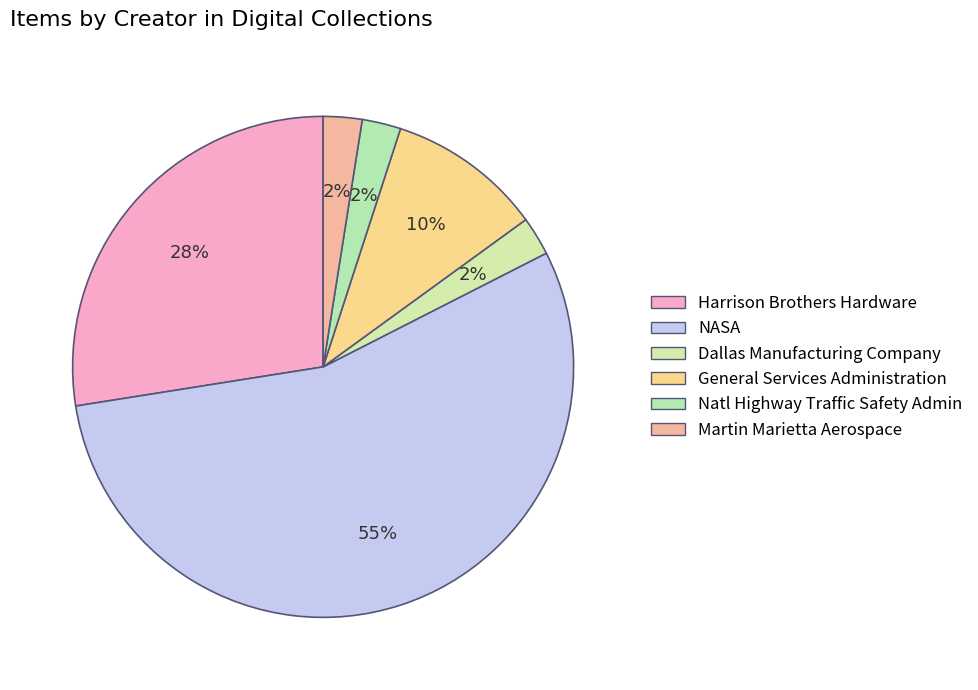

To the nearest percent, what is the average slice percentage?

17%